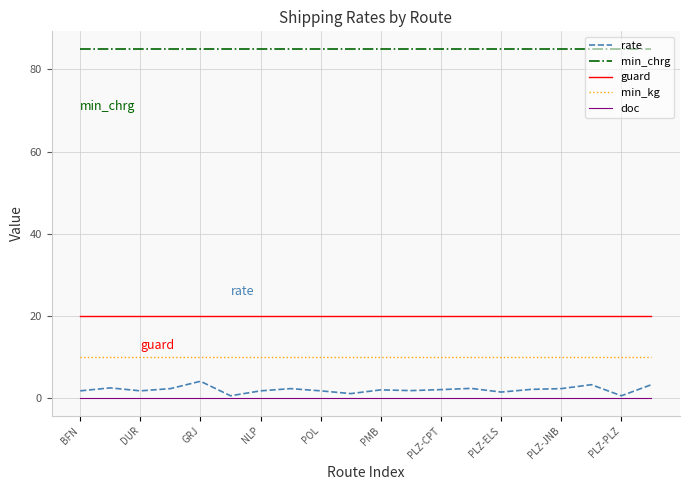

Rank the series by their maximum value, from highest to lowest.

min_chrg, guard, min_kg, rate, doc